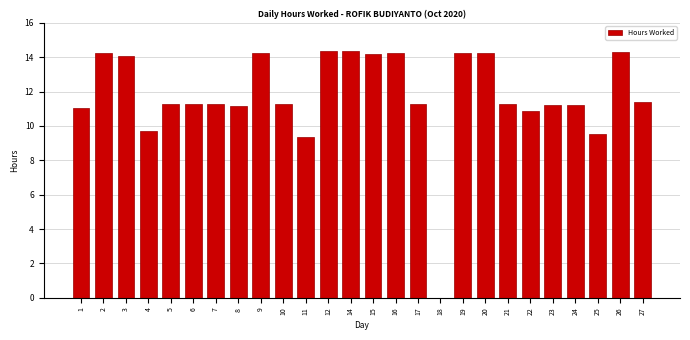

What is the sum of all values?

305.6